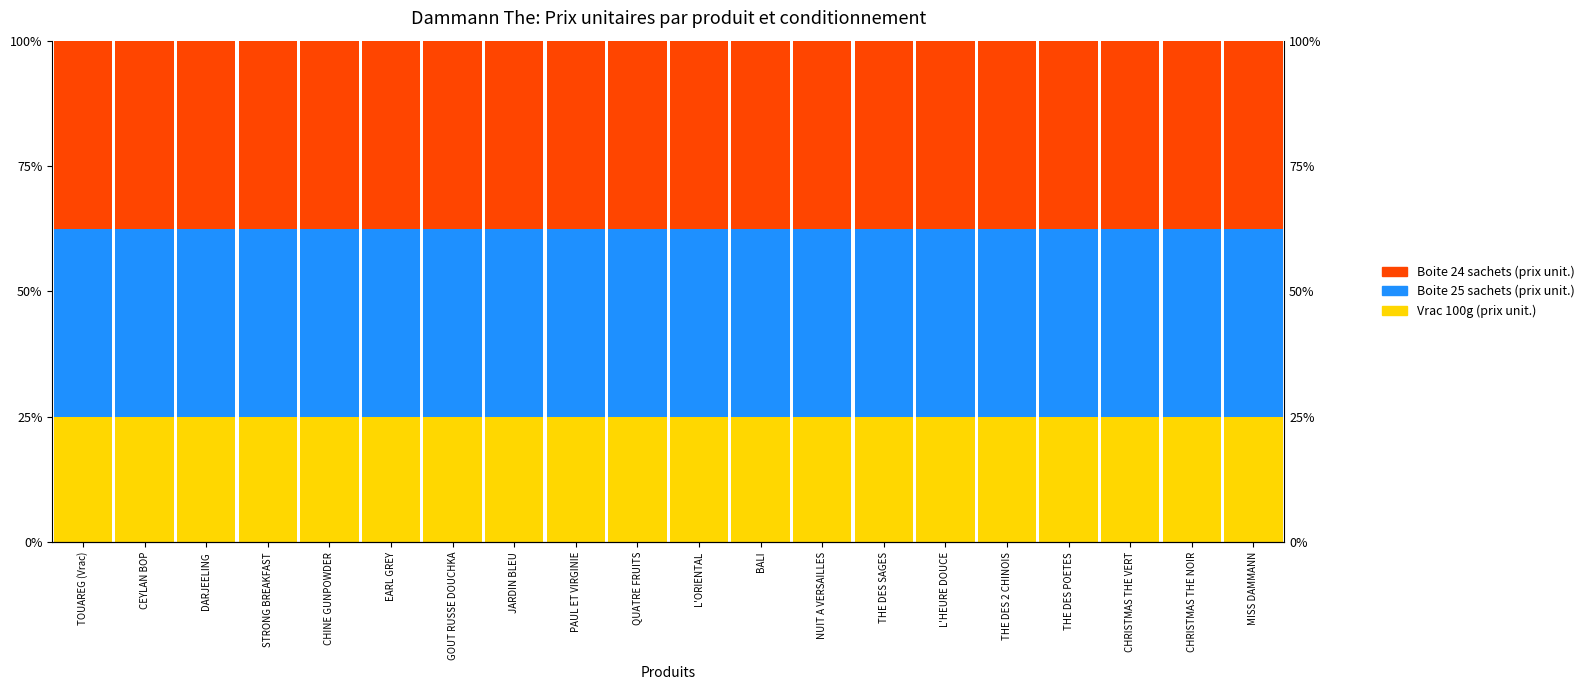

At which category is the sum across all series the highest?

TOUAREG (Vrac)